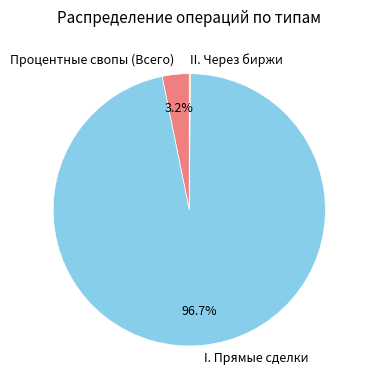

To the nearest percent, what is the difference between the largest and smallest slice percentages?

97%